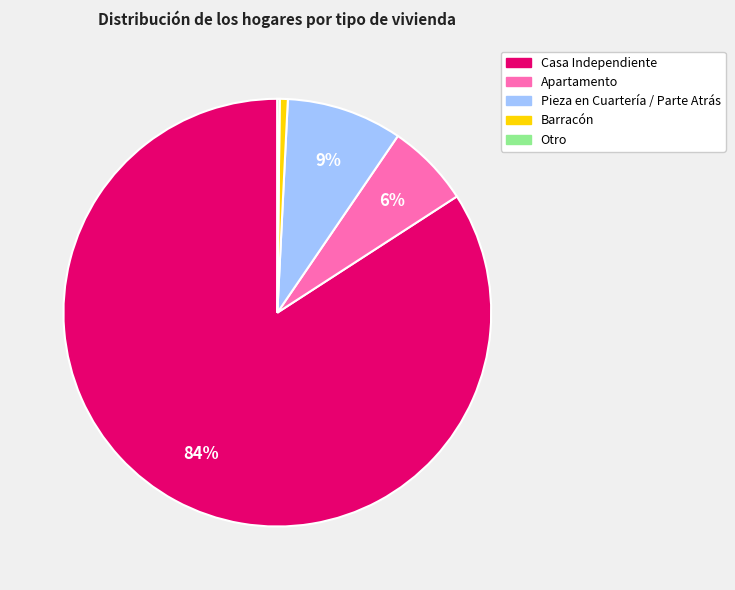

Which slice is the largest?

Casa Independiente